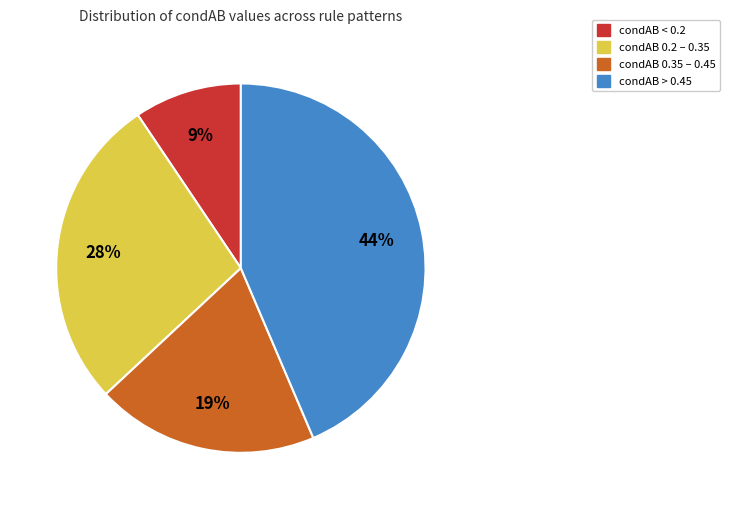

True or false: condAB > 0.45 accounts for 44% of the total.

True